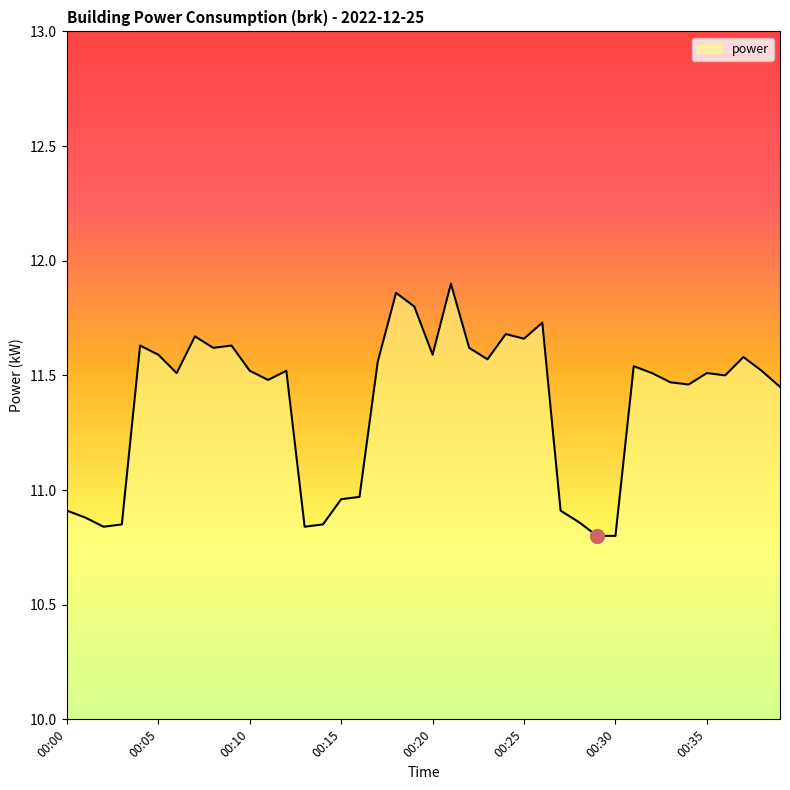

What is the difference between the maximum and minimum values?

1.1